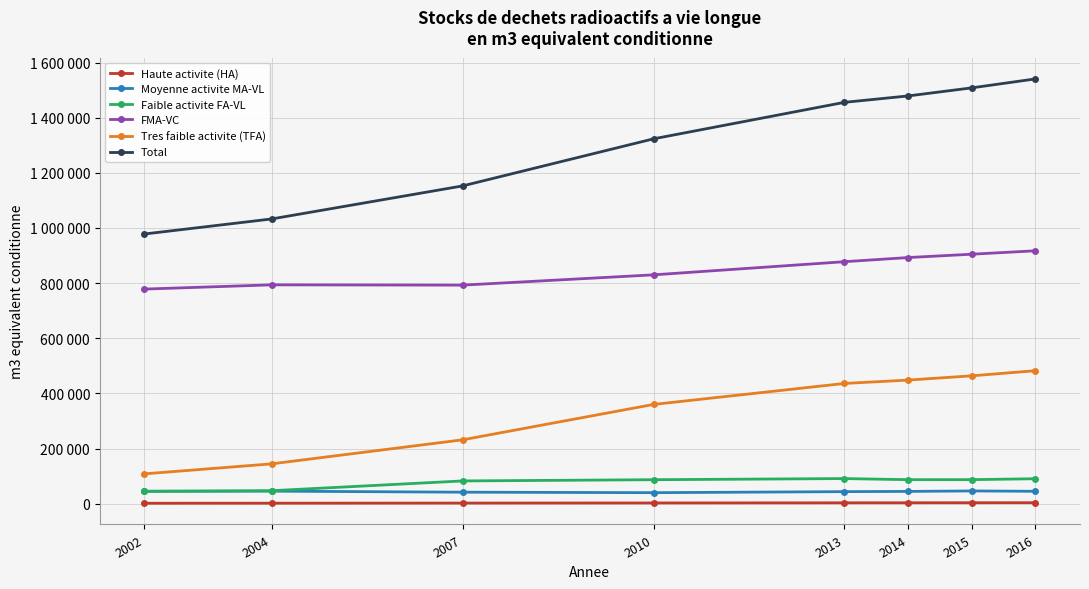

Does the chart have visible grid lines?

Yes